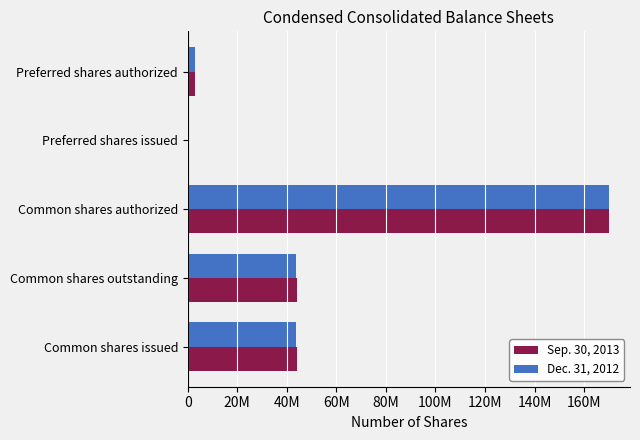

Which category has the highest value in the Dec. 31, 2012 series?

Common shares authorized